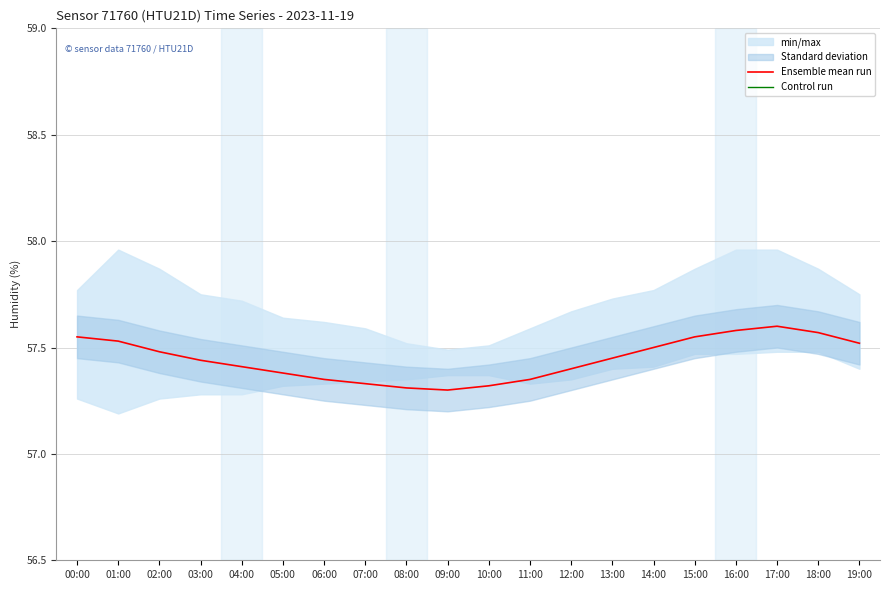

Is it true that Ensemble mean run equals 57.6 at 16:00?

True